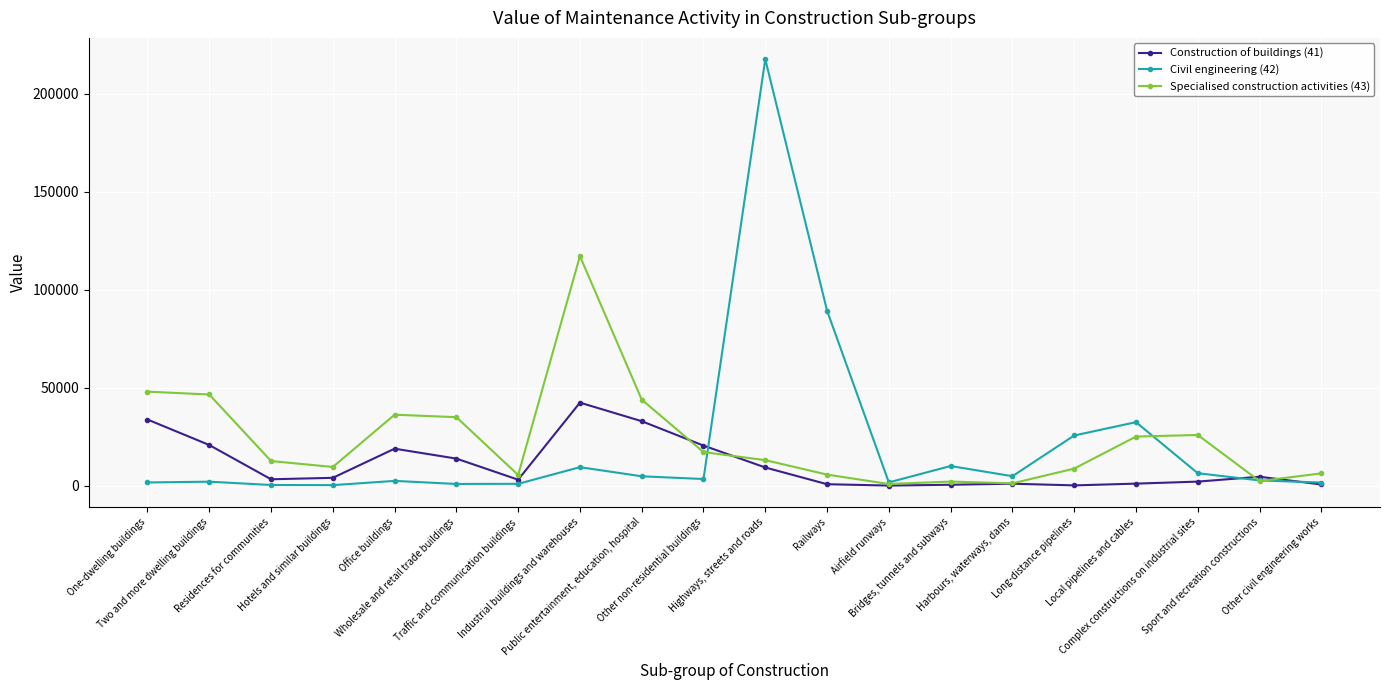

What value does the Construction of buildings (41) series have at Sport and recreation constructions, to the nearest 100?

4500